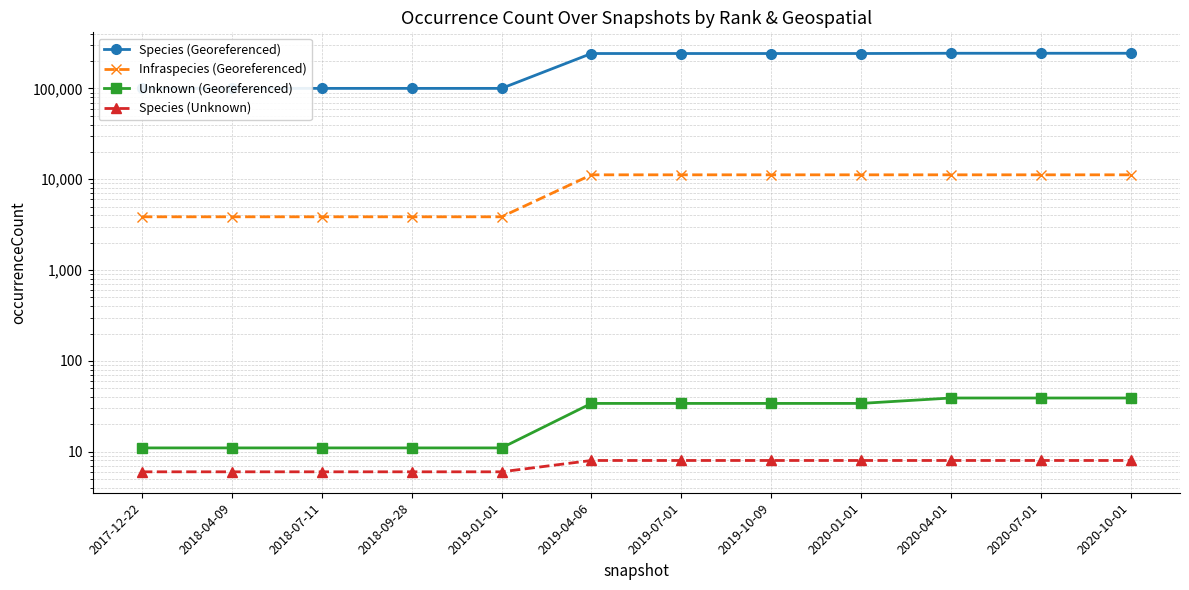

Where is Species (Georeferenced) nearest to the value 172163?

2019-04-06